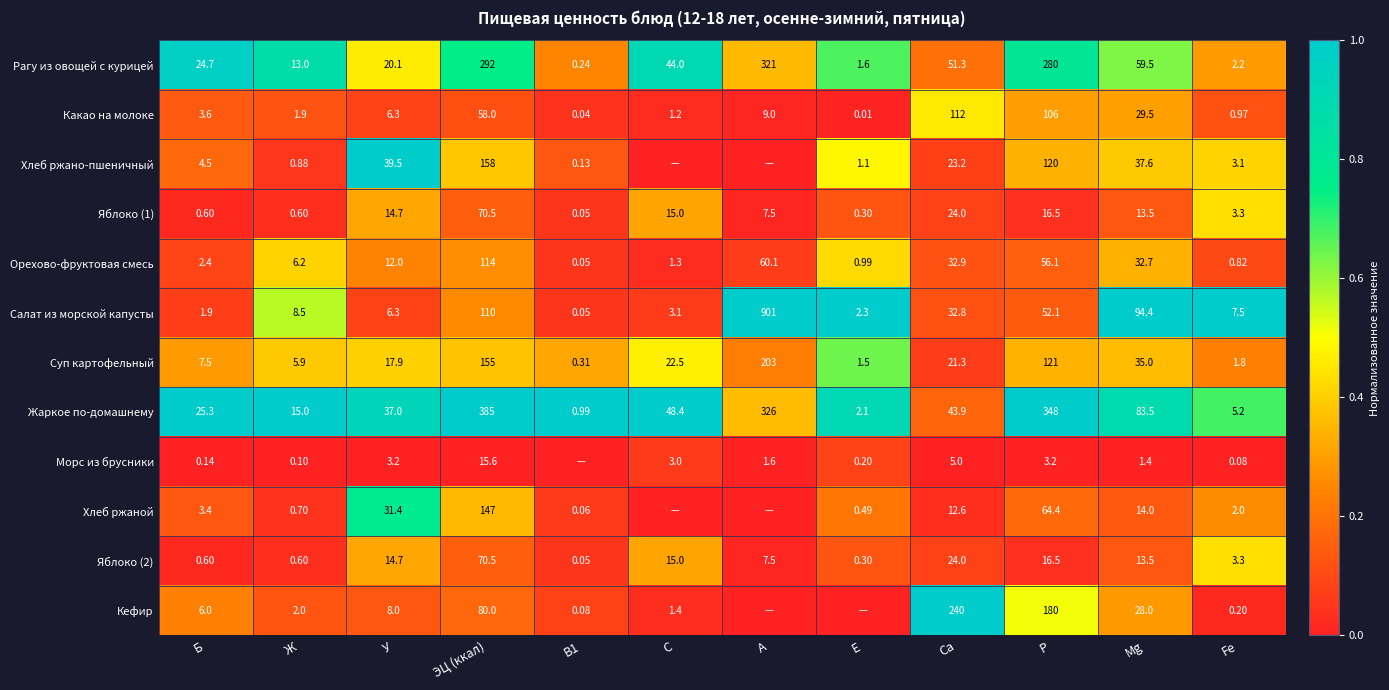

At which label does Какао на молоке reach its minimum?

E